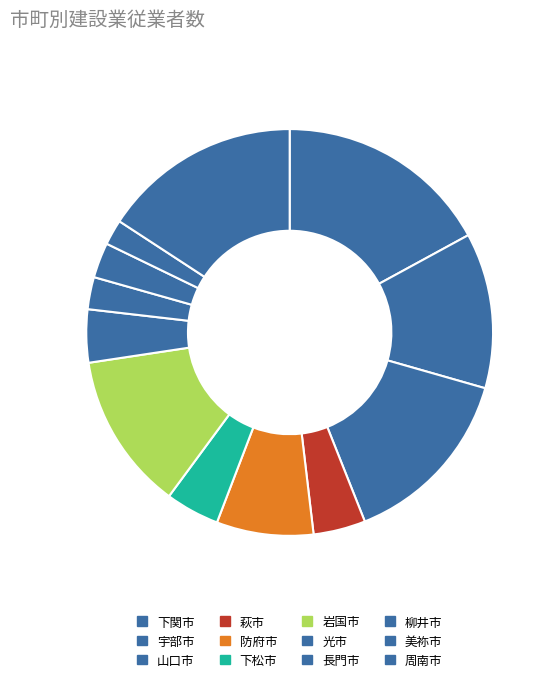

Is 下関市 the majority of the pie?

No